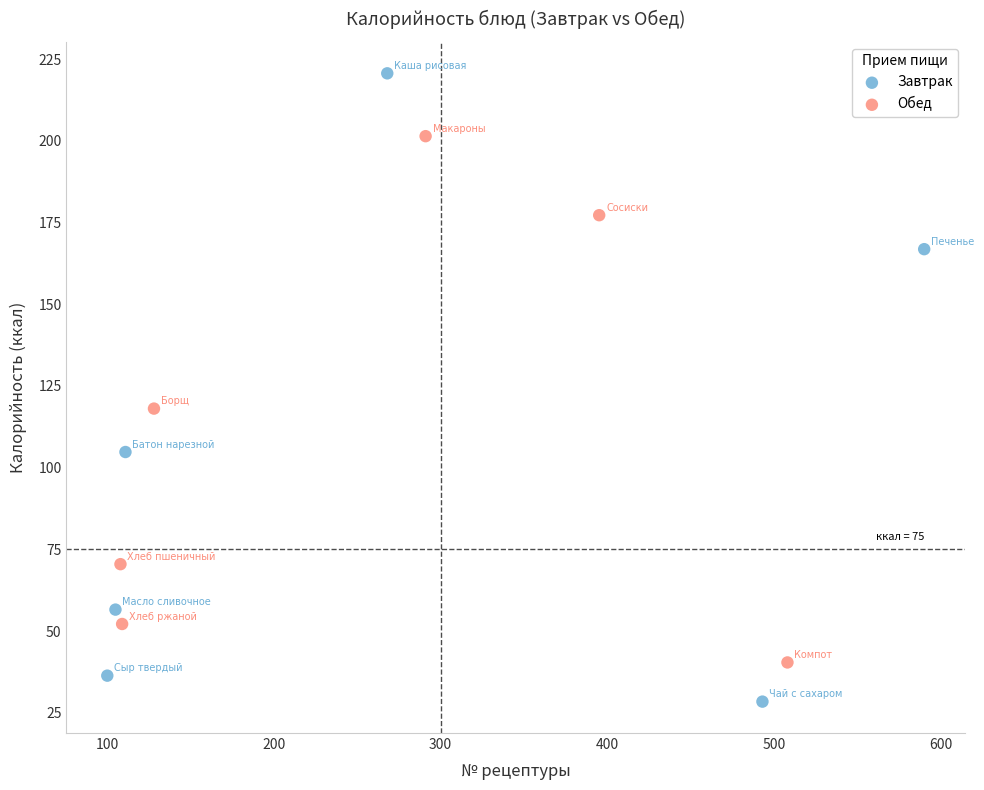

What are all the series names shown in the legend?

Завтрак, Обед